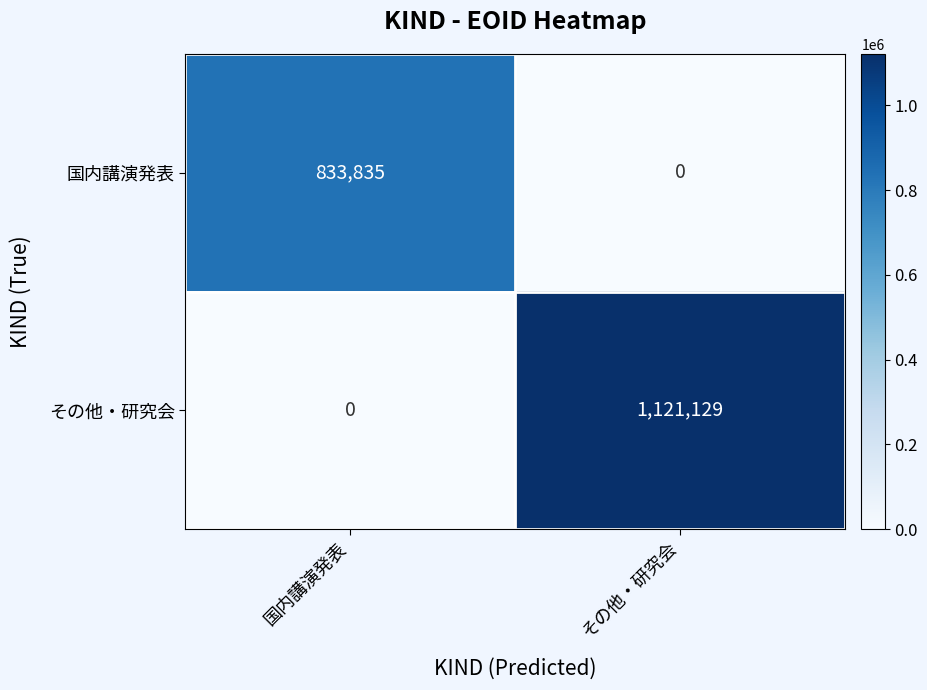

What is the greatest value displayed?

1121129